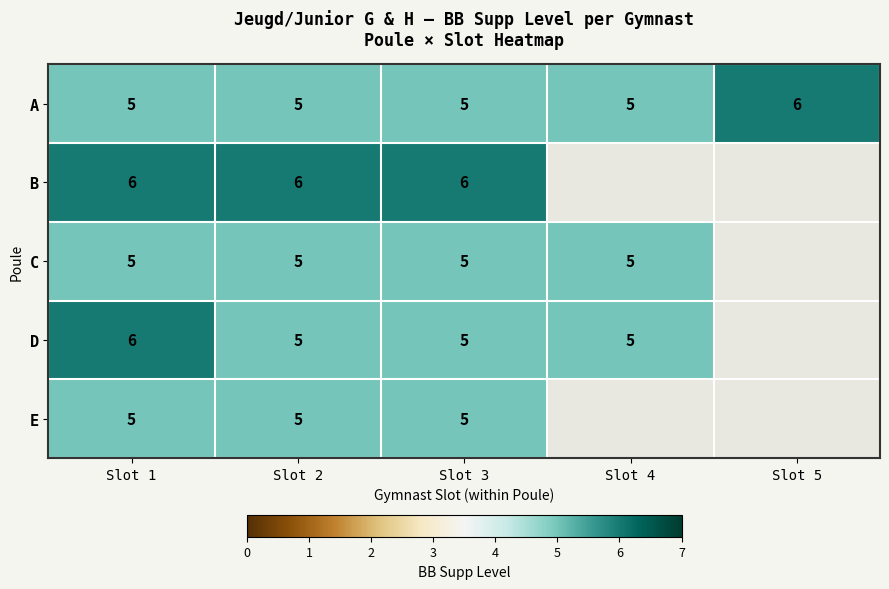

What value does the A series have at Slot 2?

5